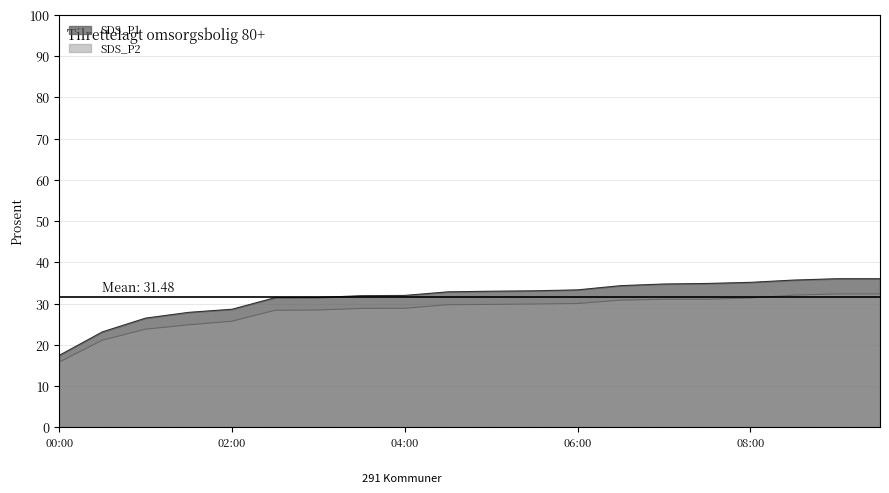

What is the average value of the SDS_P2 series?

28.3